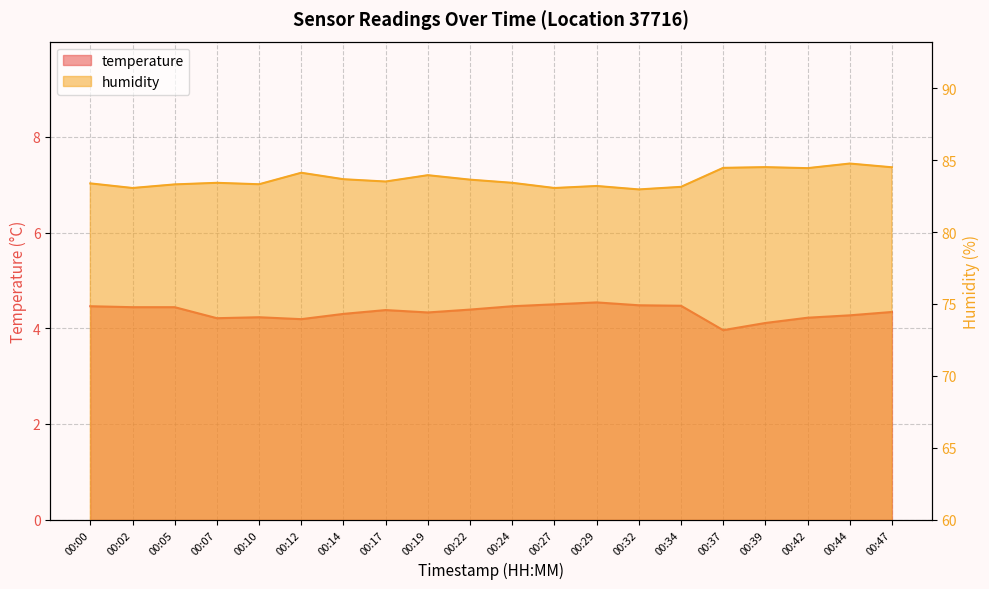

The value of temperature at 00:00 is 6.5. True or false?

False